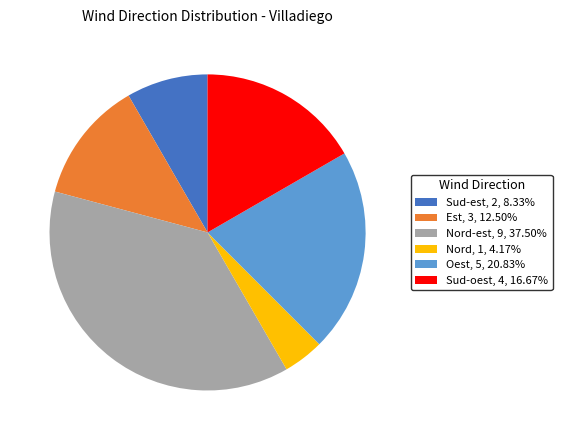

Is there any slice that represents more than half of the pie?

No